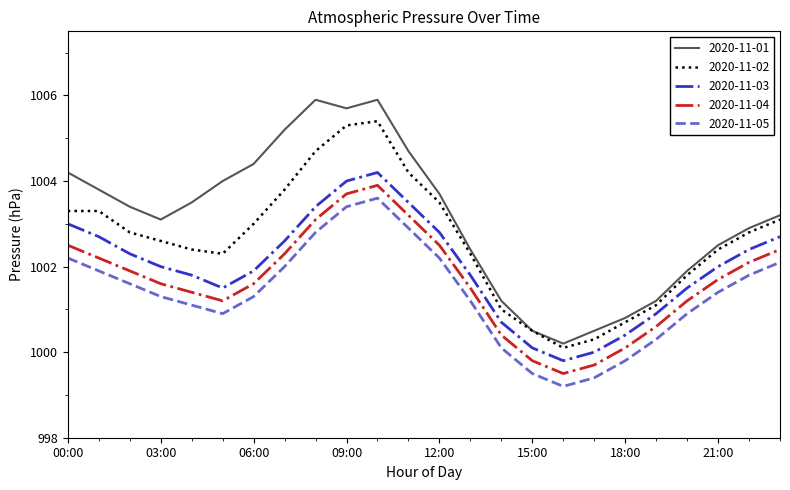

Which series has the largest range (max minus min)?

2020-11-01